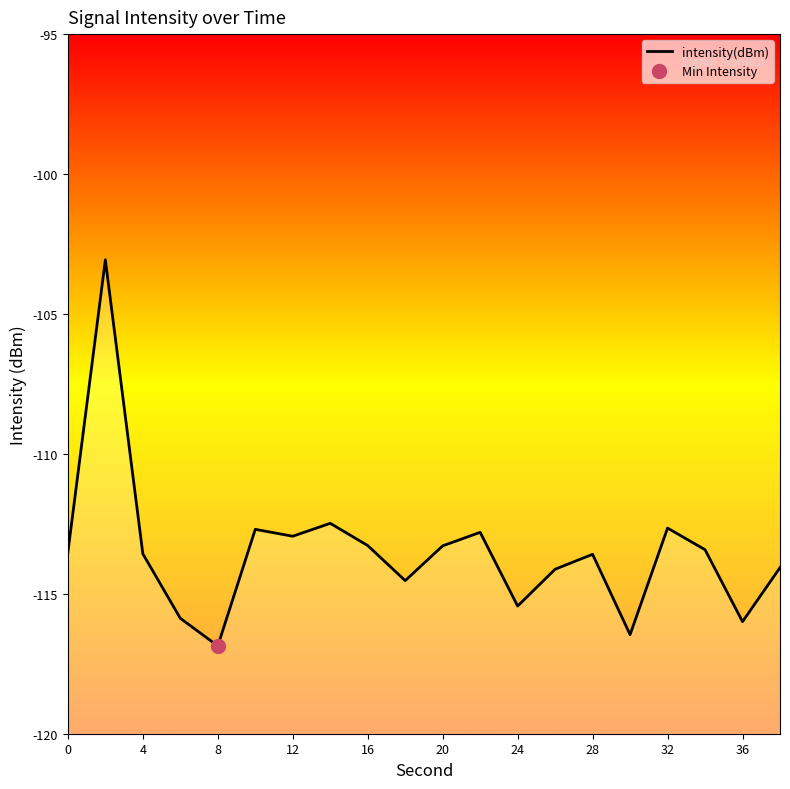

True or false: the data shows -68.4 at 8.

False